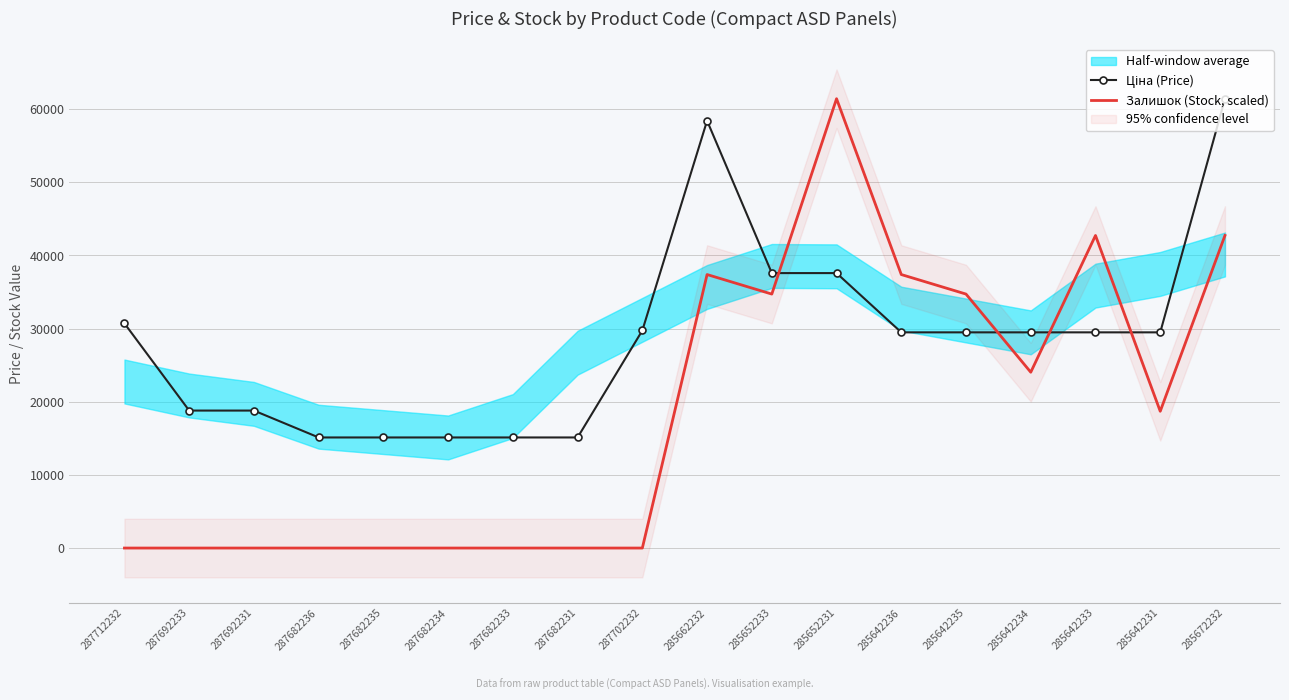

Between 285662232 and 285642233, which series saw the biggest shift?

Ціна (Price)